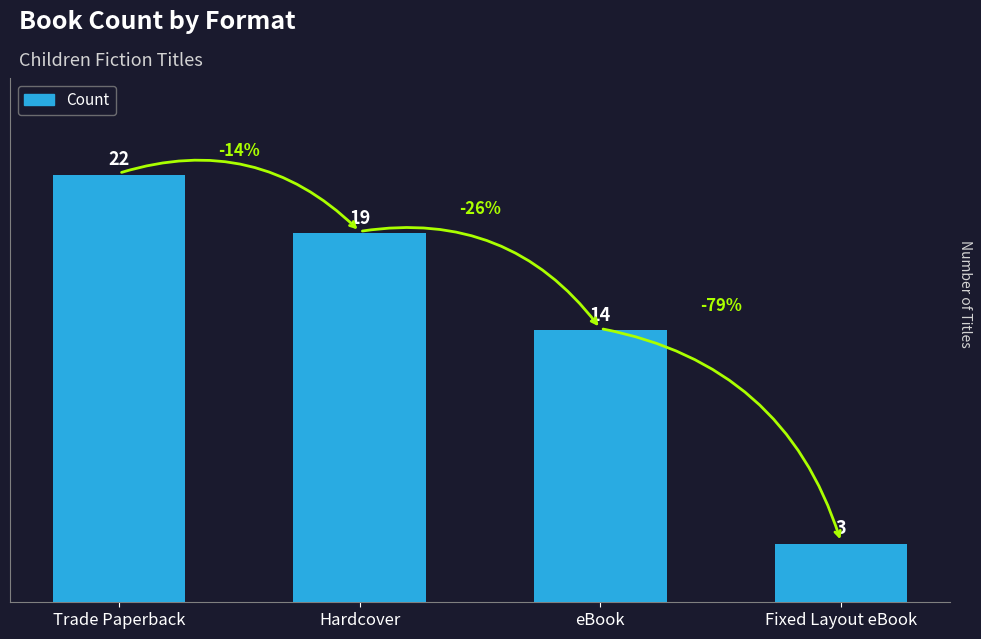

Count the values in the range 14 to 22.

3